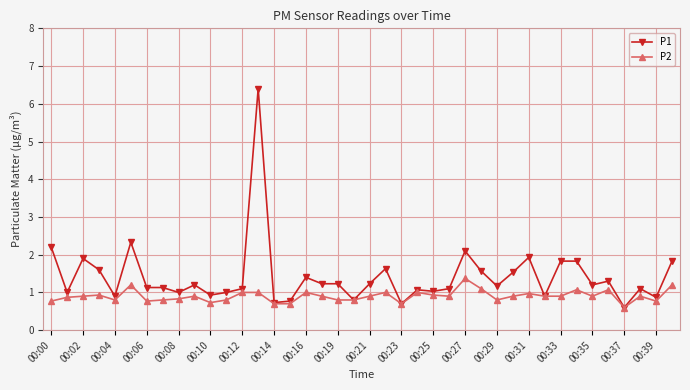

Which series has the largest total across all categories?

P1